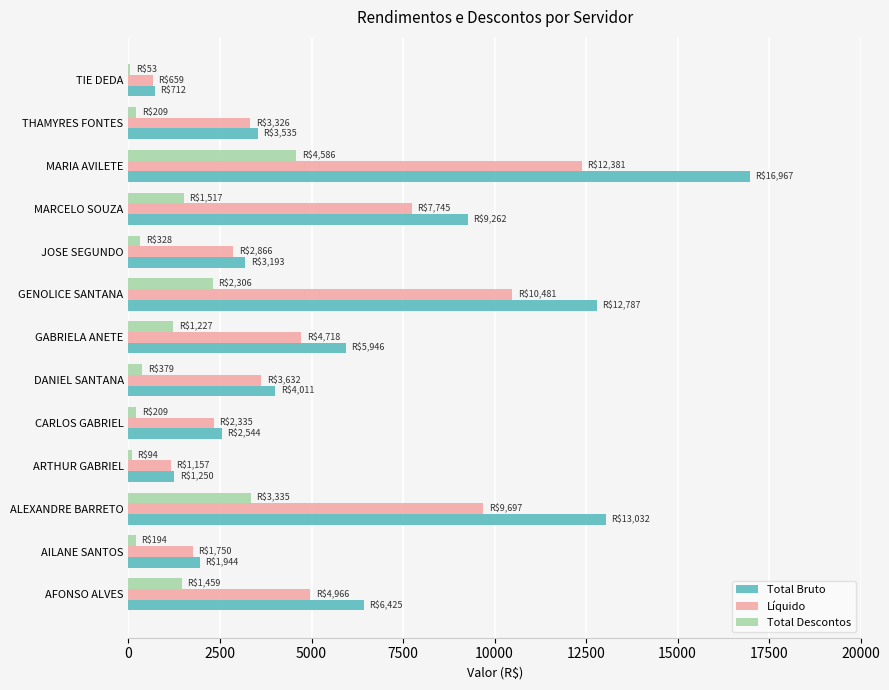

What is the sum of all Líquido values?

65713.0